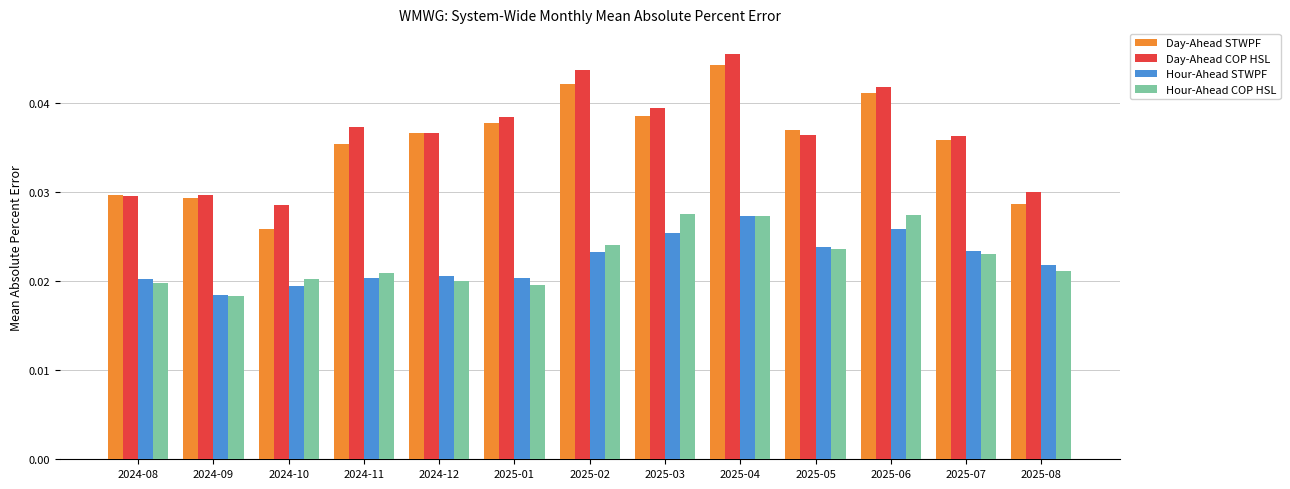

What is the sum of all Hour-Ahead COP HSL values?

0.3